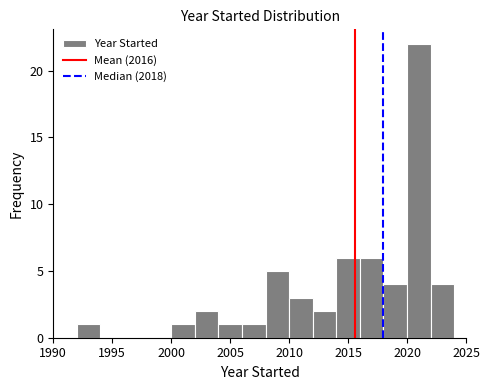

Which range on the x-axis has the tallest bar?

2020 to 2022